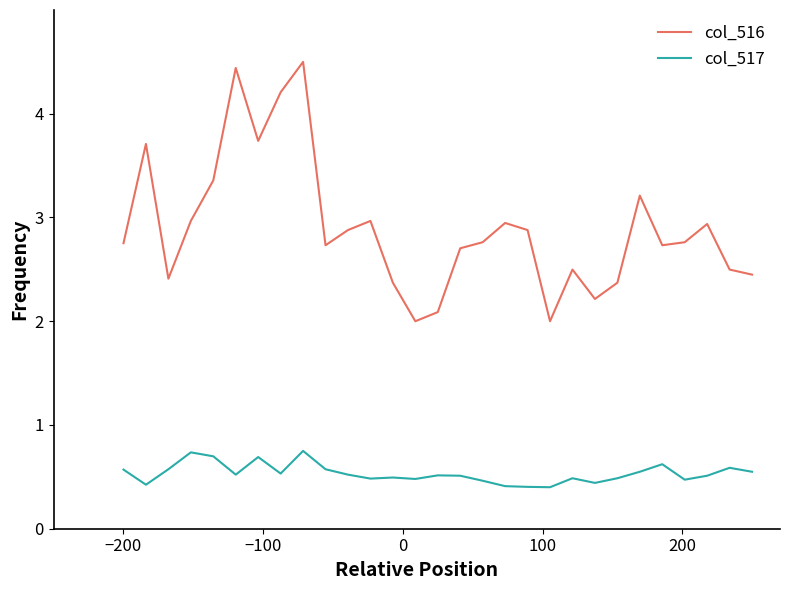

What is the lowest value of the col_517 series?

0.4